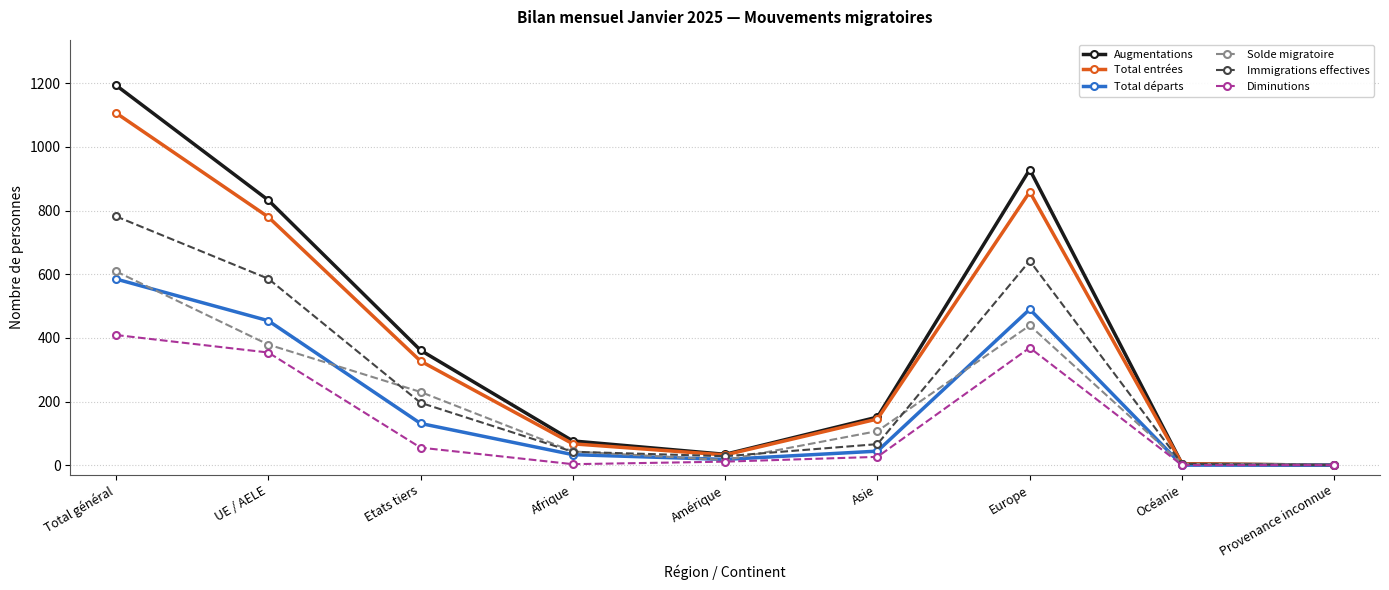

At which category is the sum across all series the highest?

Total général